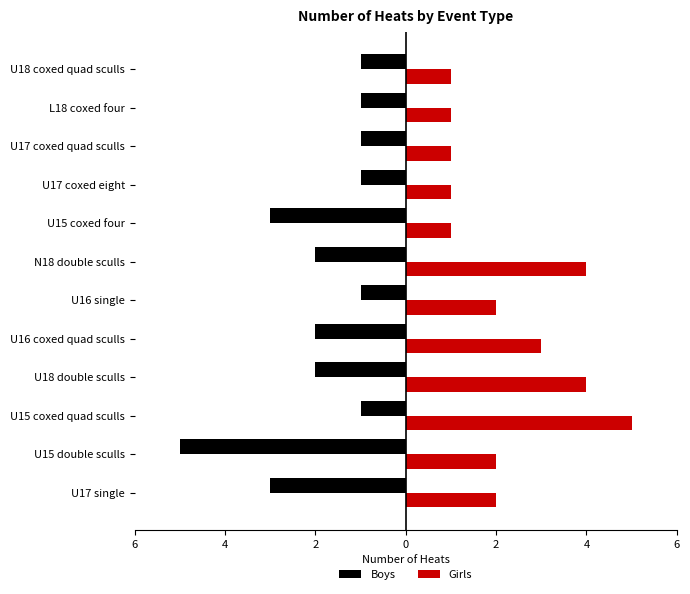

What are all the series names shown in the legend?

Boys, Girls